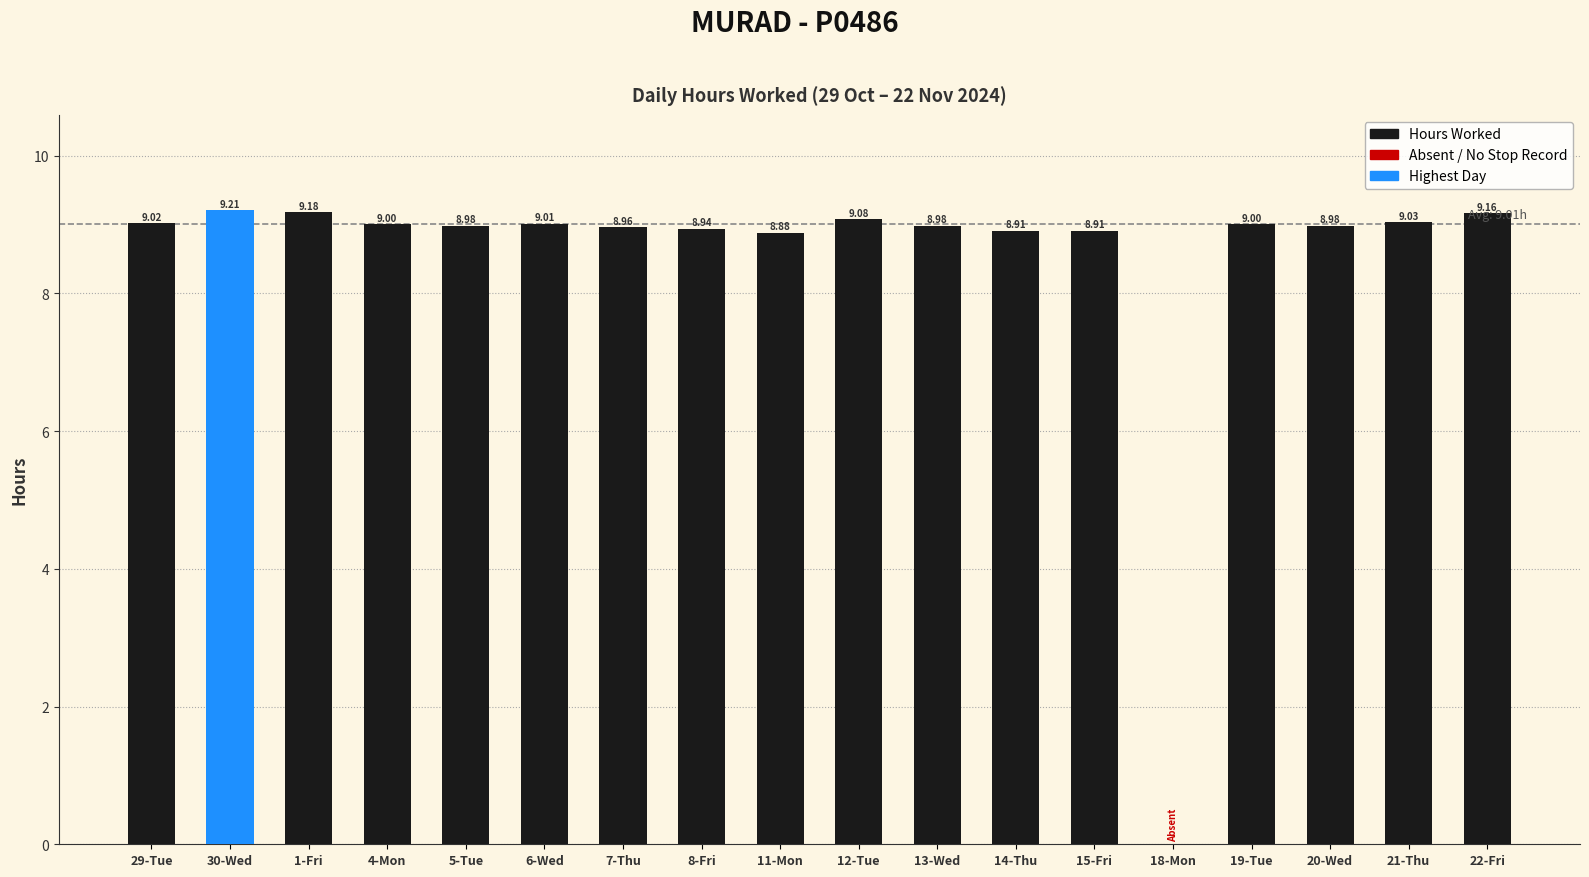

At which label is the value closest to 4?

18-Mon